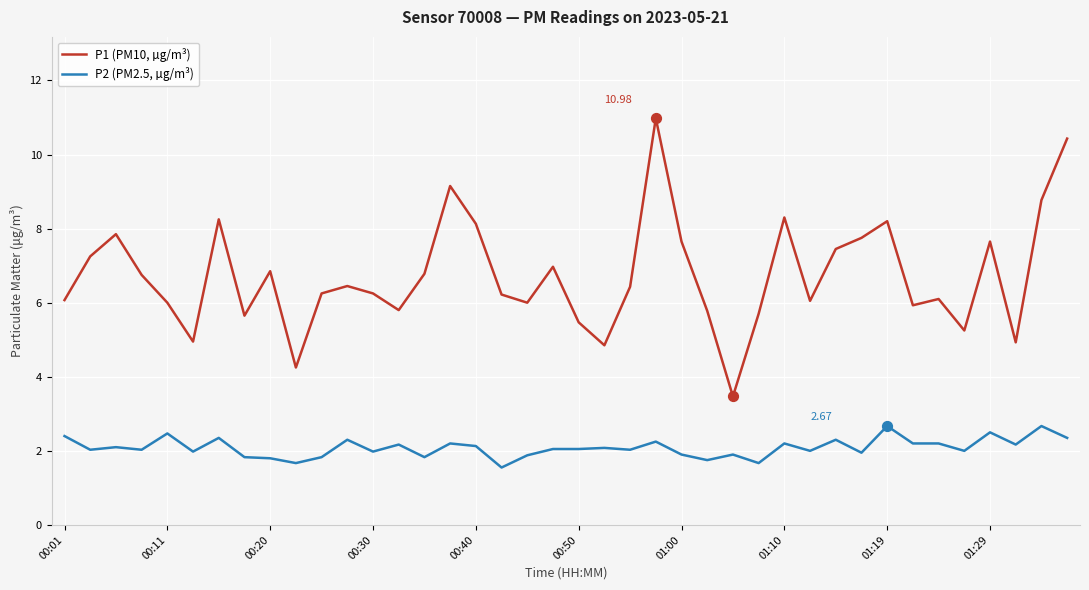

What are all the series names shown in the legend?

P1 (PM10, µg/m³), P2 (PM2.5, µg/m³)